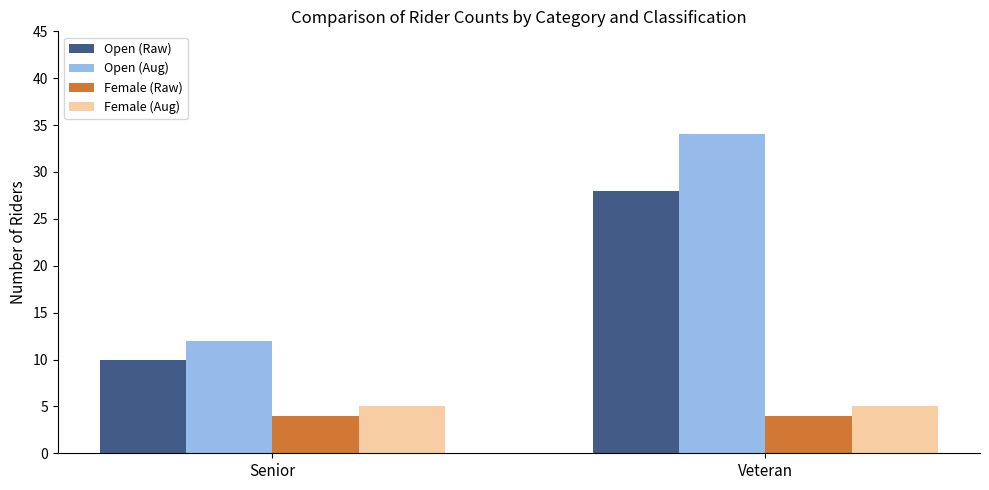

What is the label of the 2nd bar from the right?

Senior